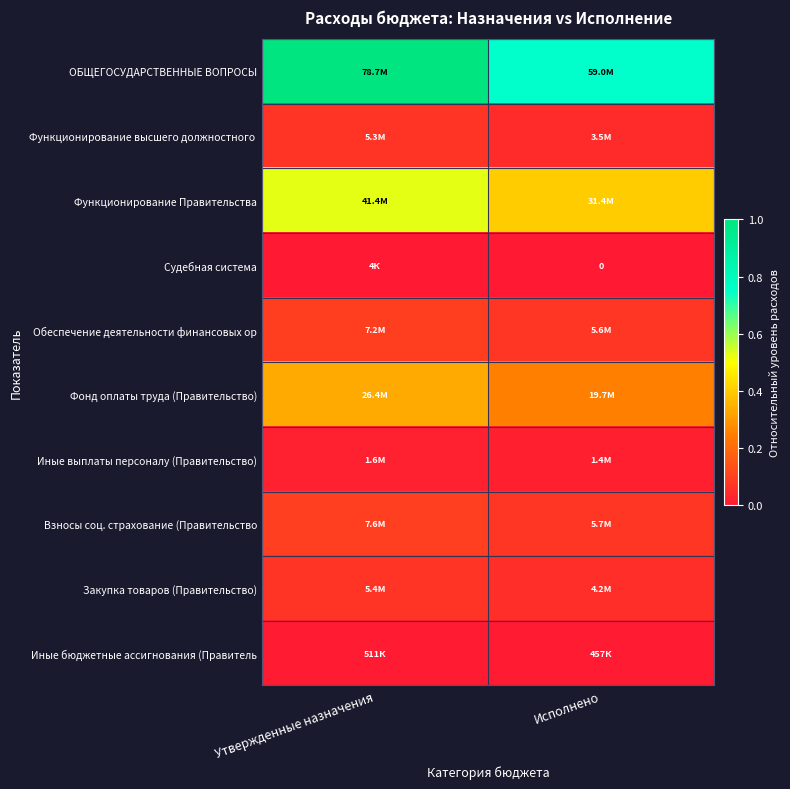

At Утвержденные назначения, list the series in order from largest to smallest.

ОБЩЕГОСУДАРСТВЕННЫЕ ВОПРОСЫ, Функционирование Правительства, Фонд оплаты труда (Правительство), Взносы соц. страхование (Правительство, Обеспечение деятельности финансовых ор, Закупка товаров (Правительство), Функционирование высшего должностного, Иные выплаты персоналу (Правительство), Иные бюджетные ассигнования (Правитель, Судебная система